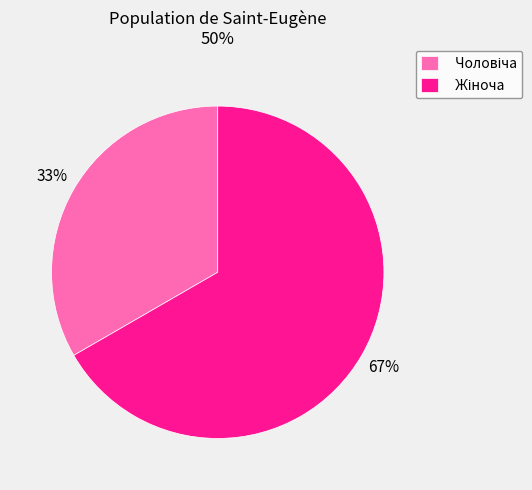

Is there any slice that represents more than half of the pie?

Yes